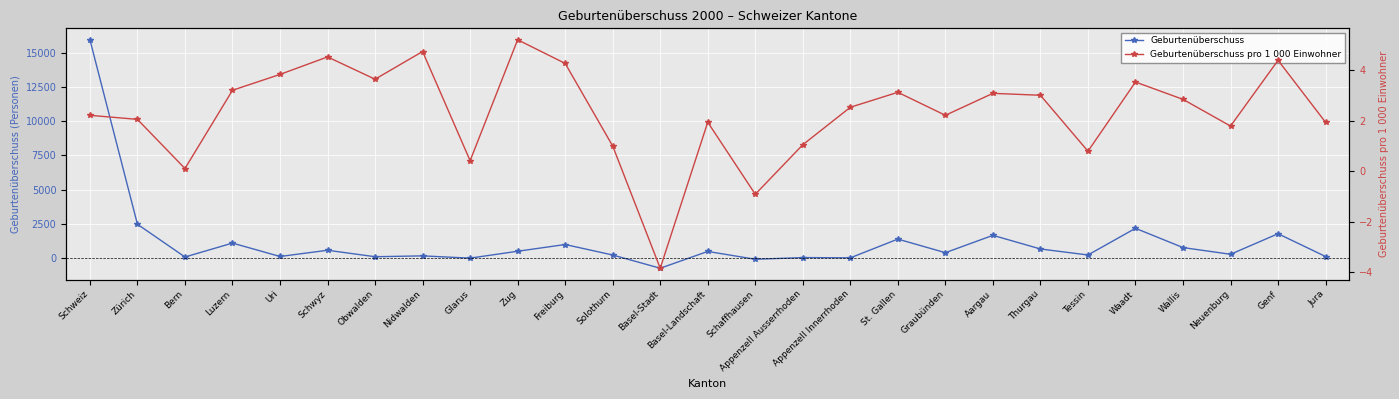

At Appenzell Innerrhoden, list the series in order from smallest to largest.

Geburtenüberschuss pro 1 000 Einwohner, Geburtenüberschuss